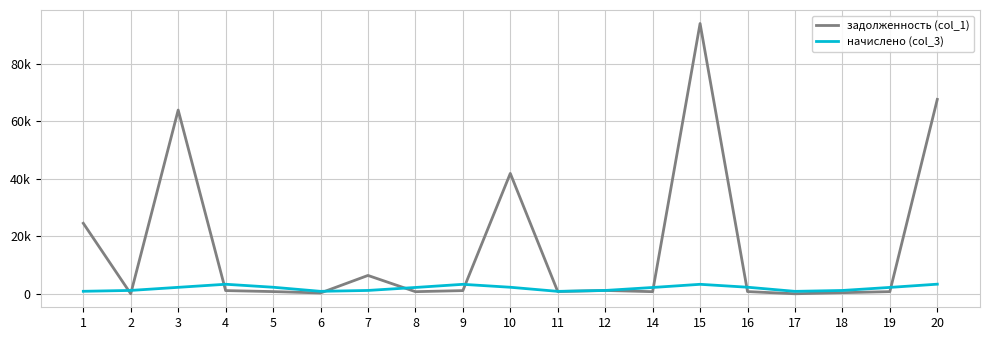

What is the average value of the начислено (col_3) series?

1940.2